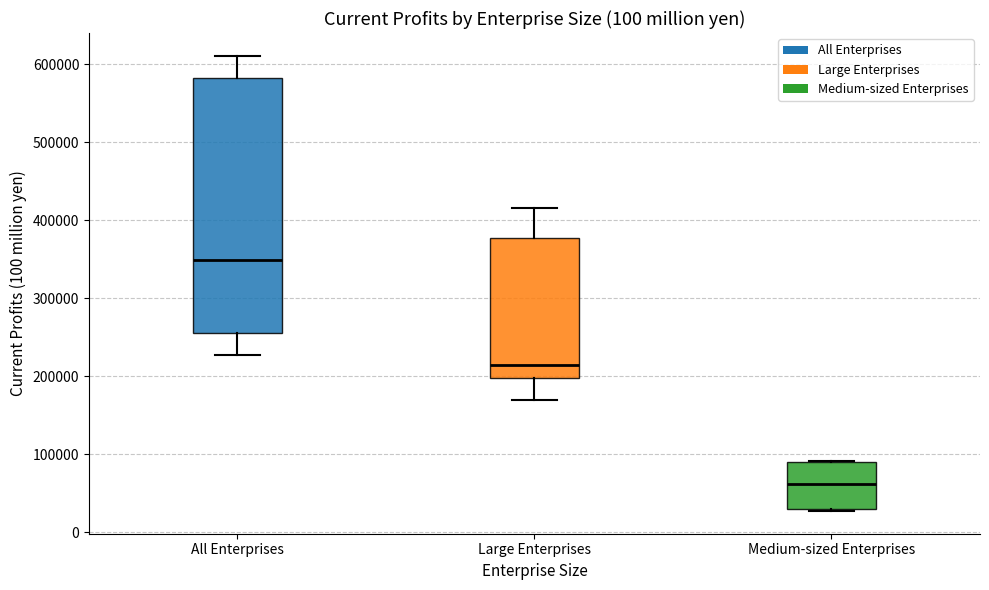

Comparing the boxes themselves (not the whiskers), which one is the tallest?

All Enterprises